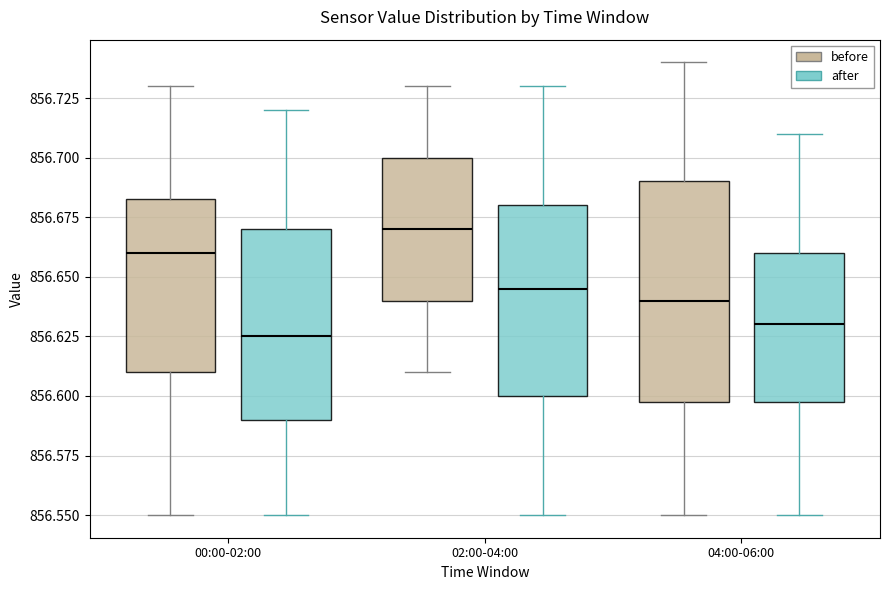

Which box is the tallest, from its lower edge to its upper edge?

04:00-06:00 (before)